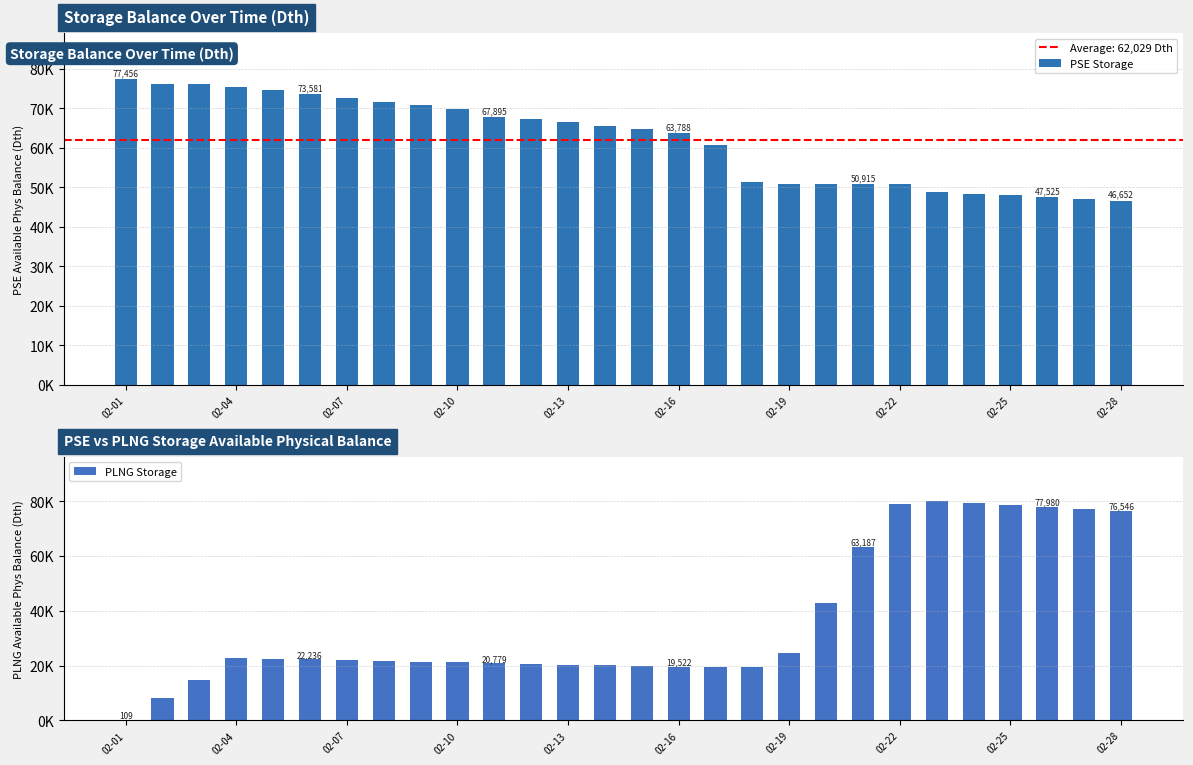

How many series are shown in this chart?

2